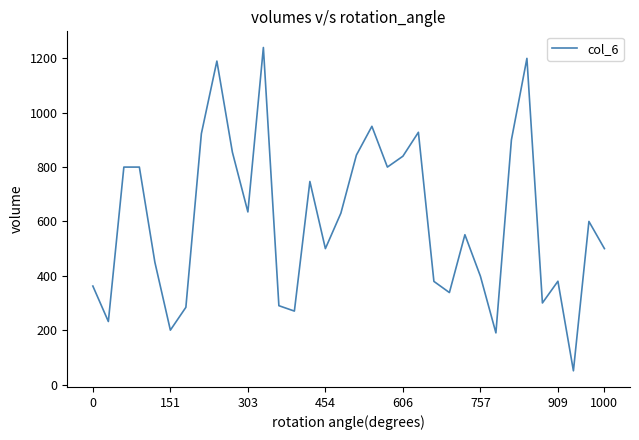

What is the greatest value displayed?

1240.0